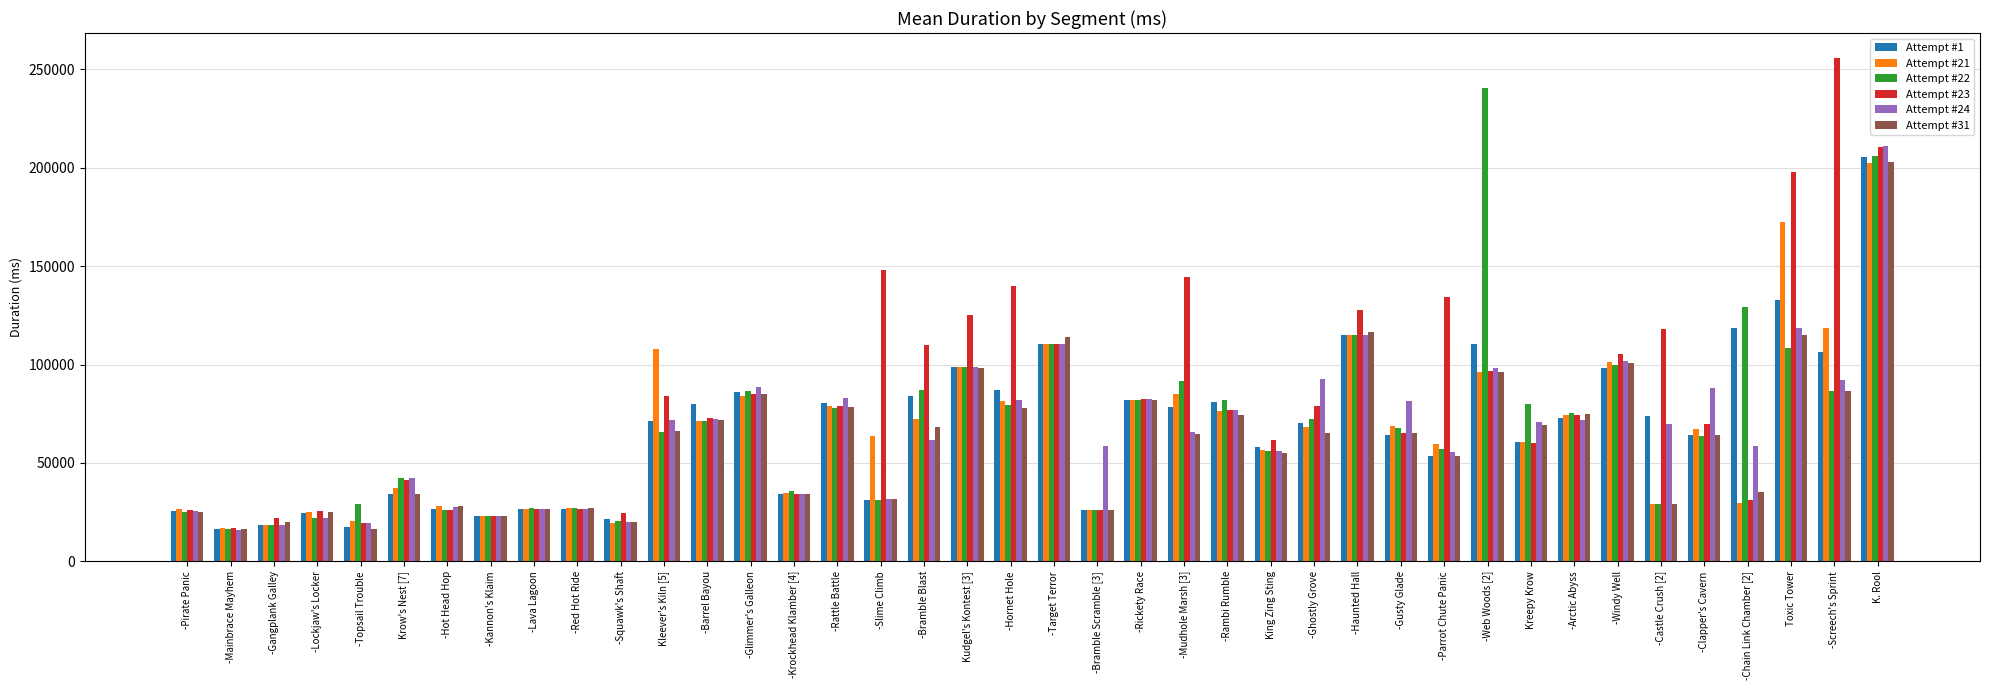

What is the sum of the Attempt #1 values at -Mainbrace Mayhem and King Zing Sting?

74952